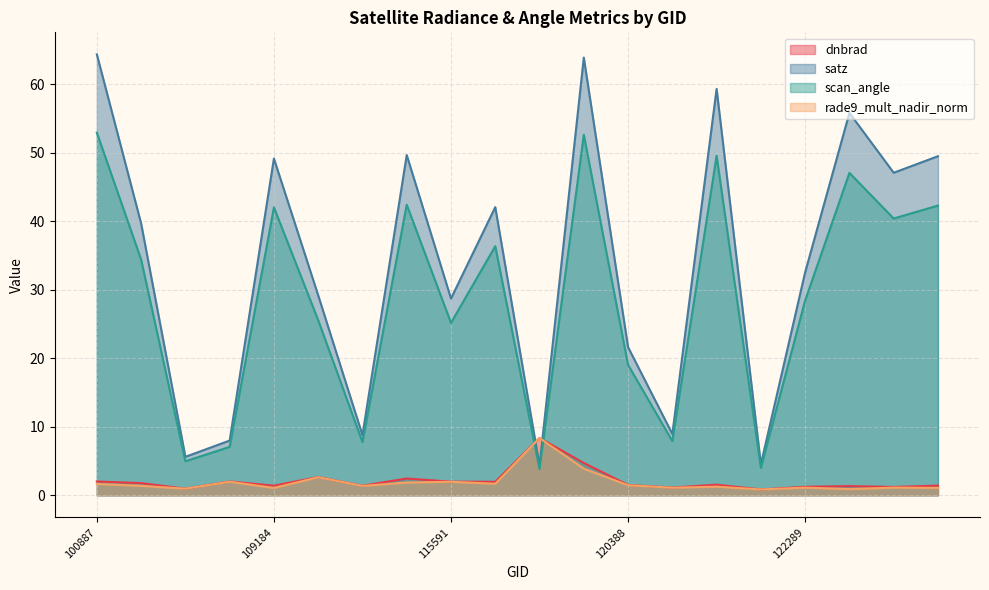

Which series changed the most between 115226 and 115848?

satz